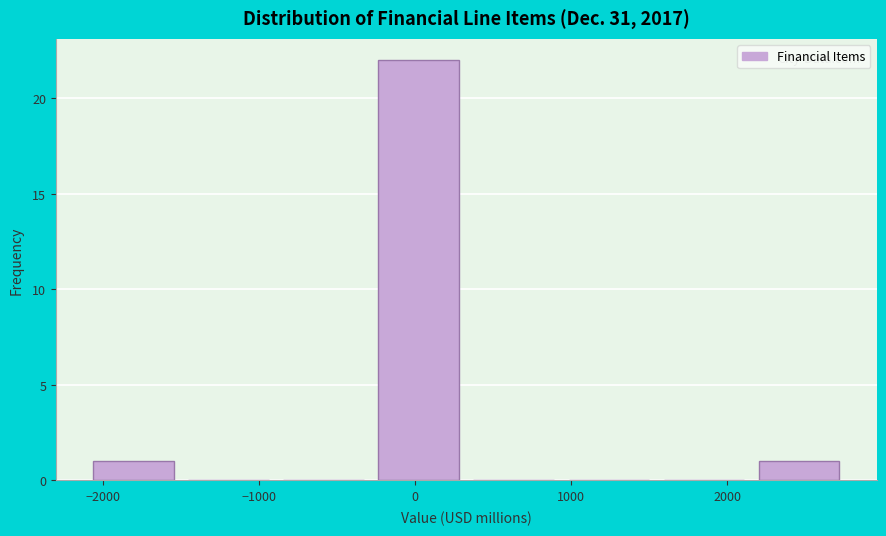

Which range on the x-axis has the tallest bar?

-300 to 300